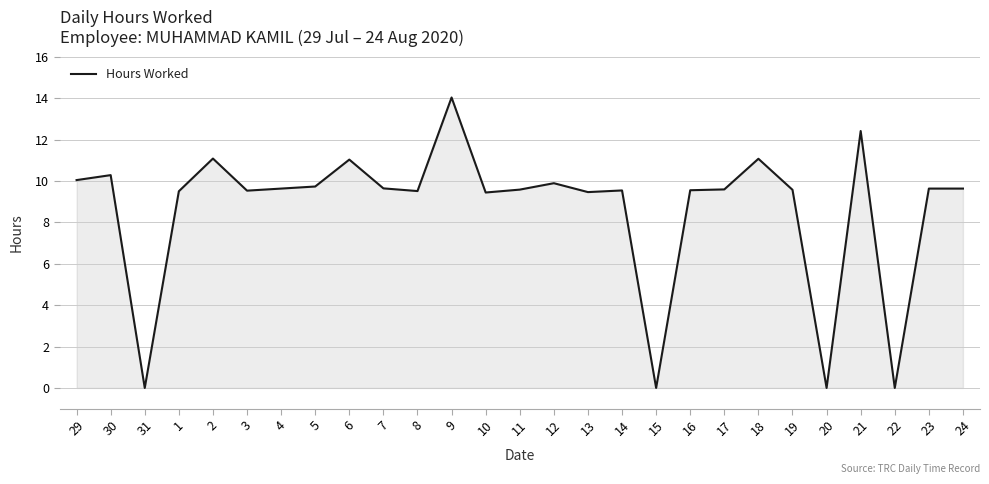

What position from the right is 17?

8